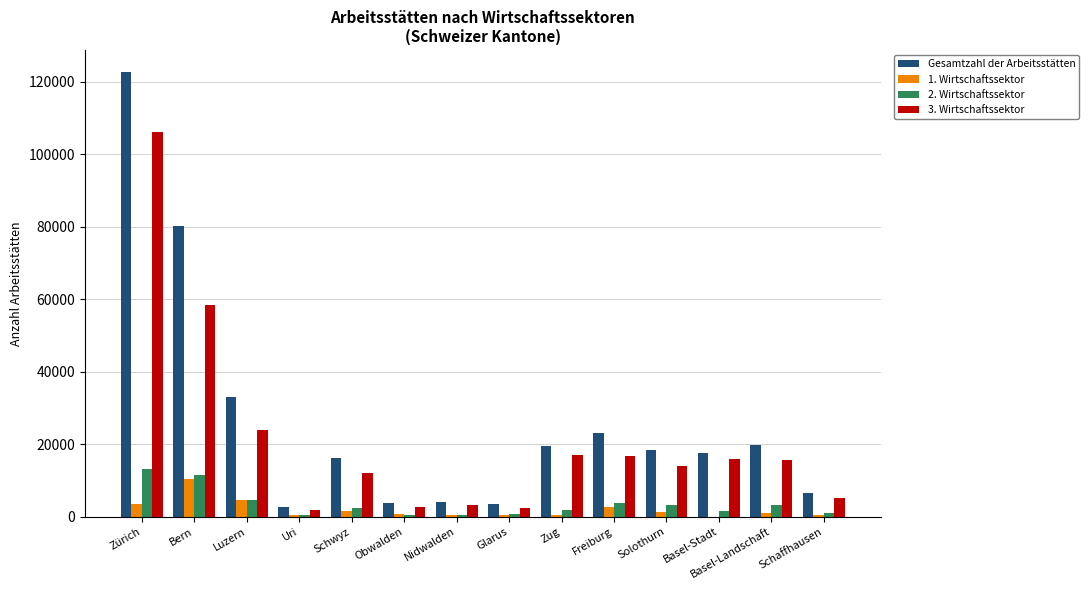

How many groups of bars are there?

14